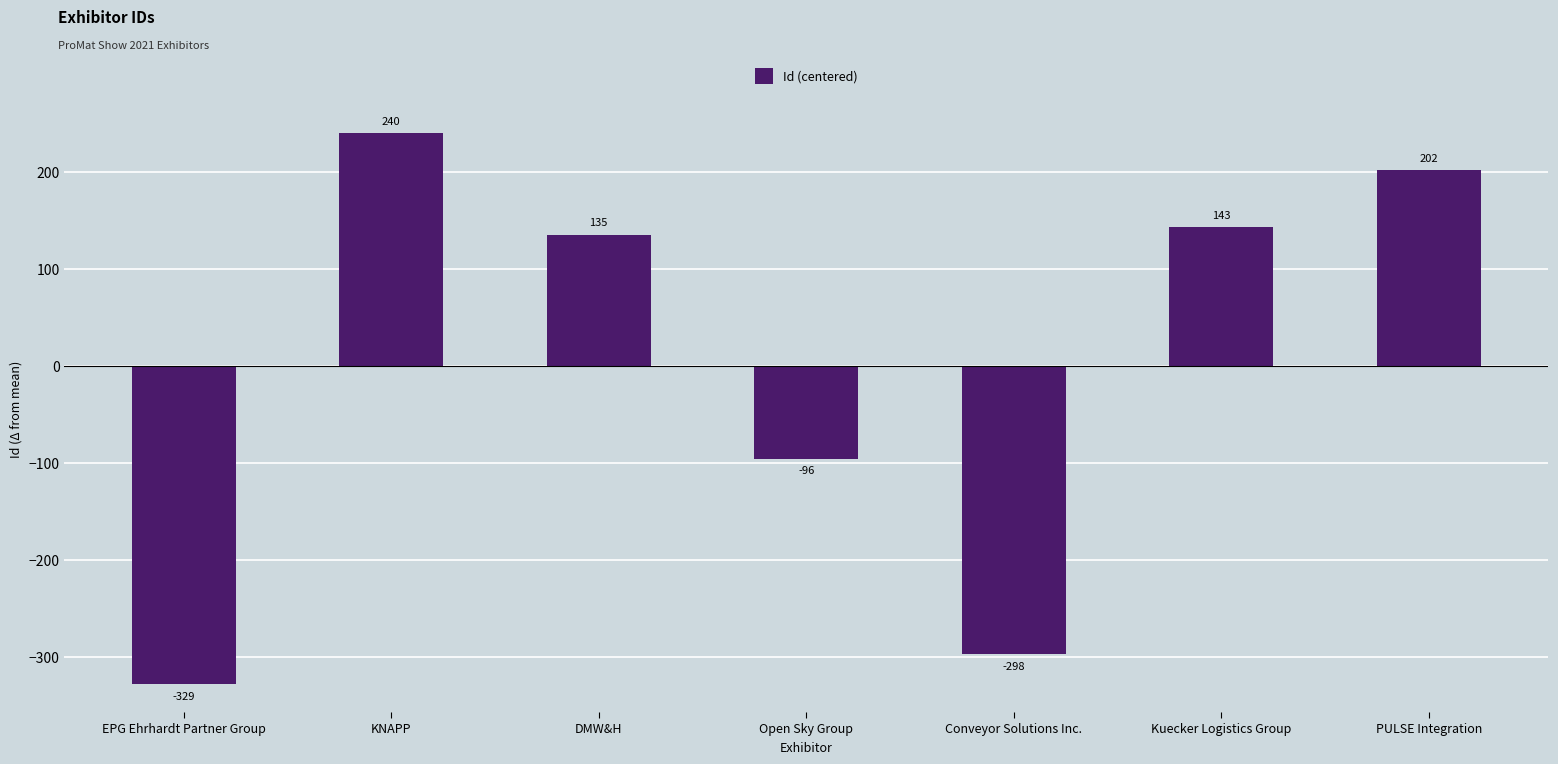

Which label corresponds to the largest value in the chart?

KNAPP